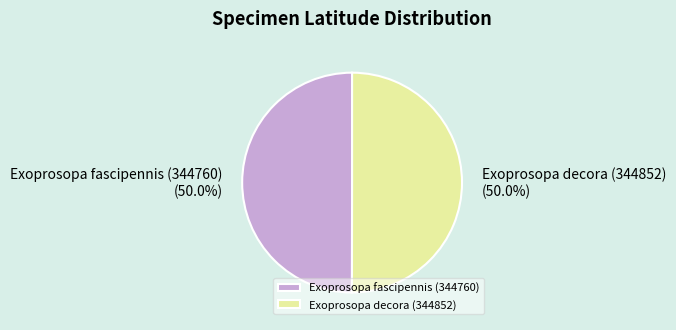

Is it true that Exoprosopa decora (344852) is 50% of the pie?

True